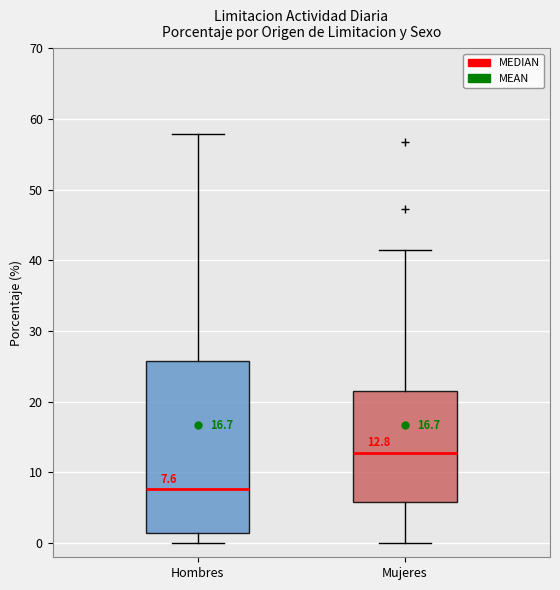

Which box is the tallest, from its lower edge to its upper edge?

Hombres